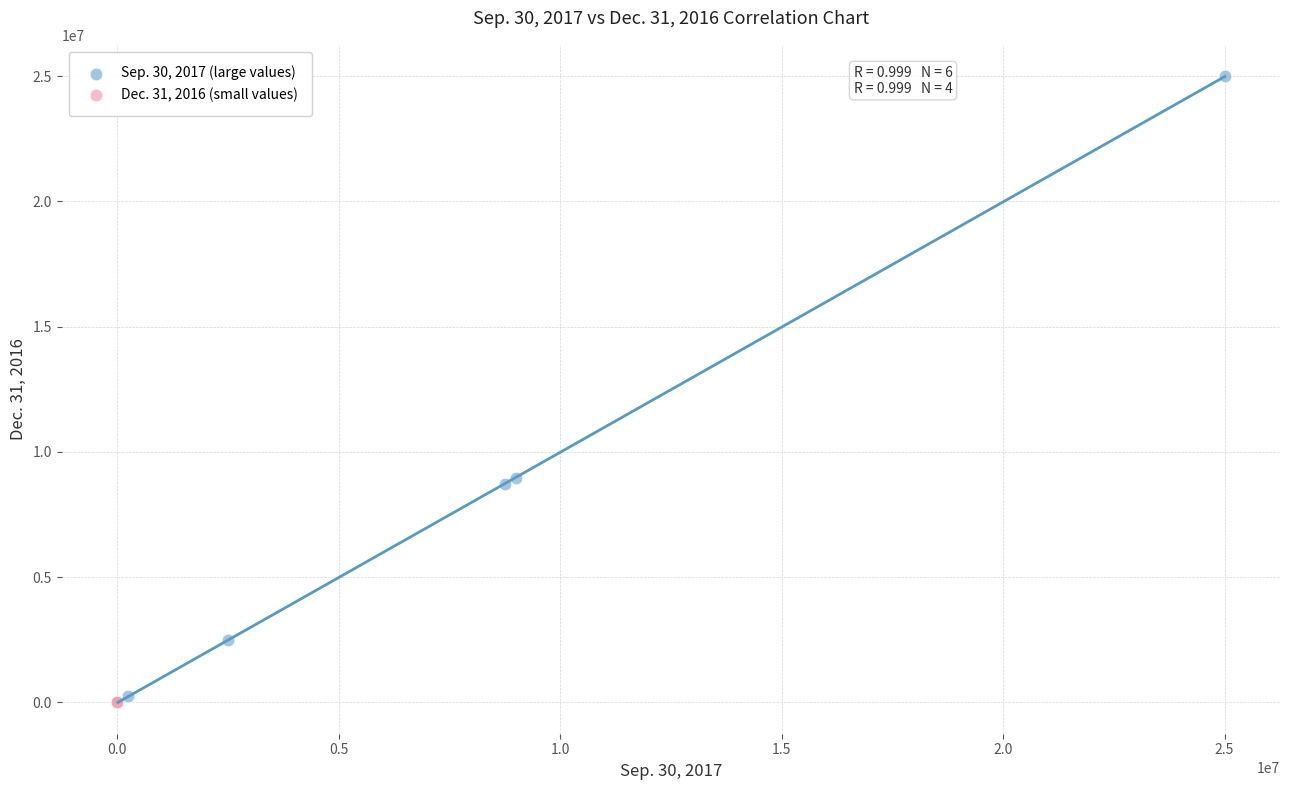

Which series has the largest Y range (max minus min)?

Sep. 30, 2017 (large values)